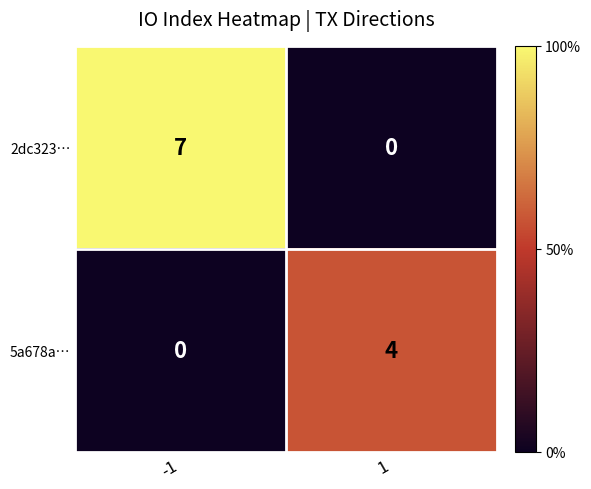

How many categories are shown in the chart?

2